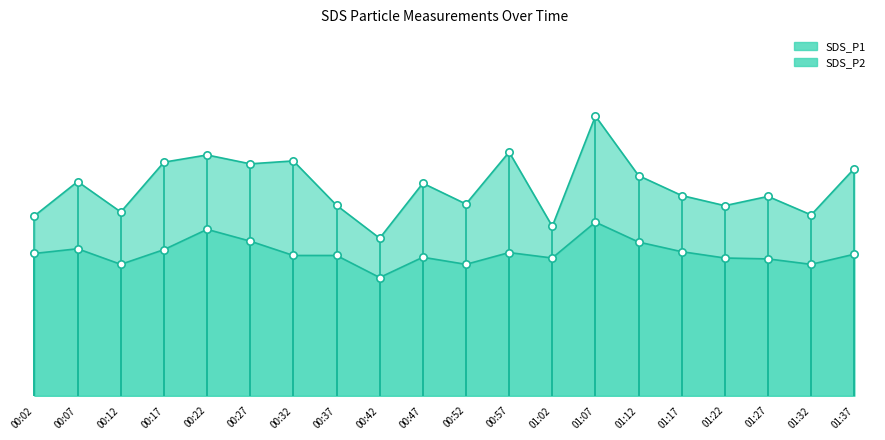

Which series reaches the maximum Y coordinate?

SDS_P1